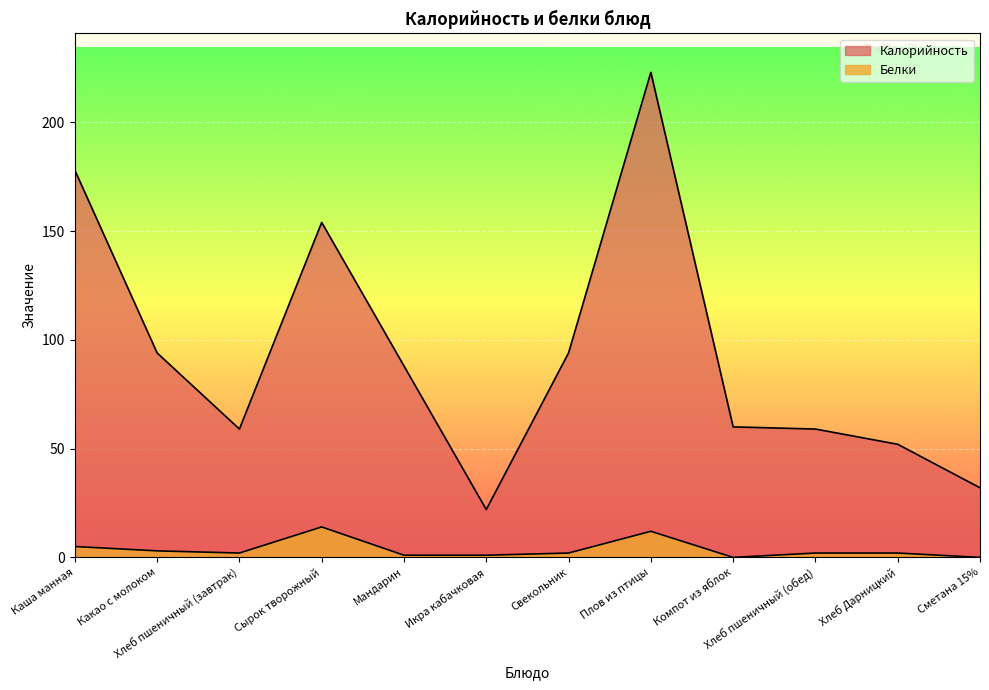

What value does the Калорийность series have at Хлеб Дарницкий, to the nearest 50?

50